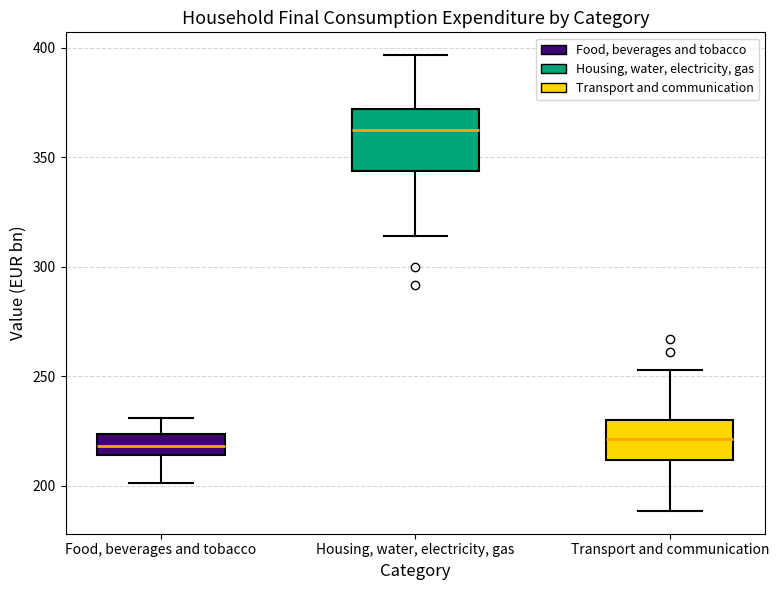

Comparing the boxes themselves (not the whiskers), which one is the tallest?

Housing, water, electricity, gas